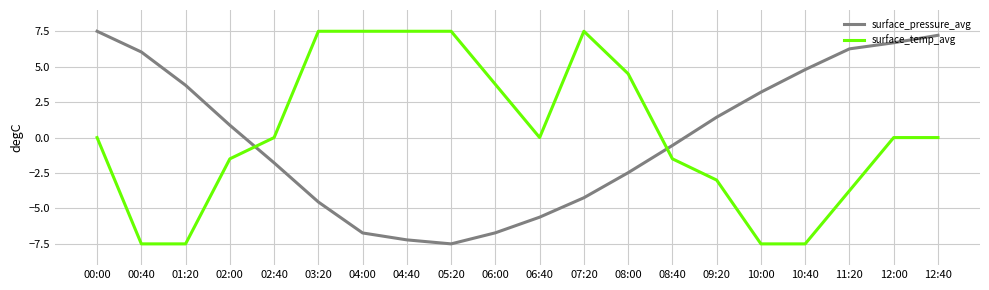

What is the sum of all surface_pressure_avg values?

0.3